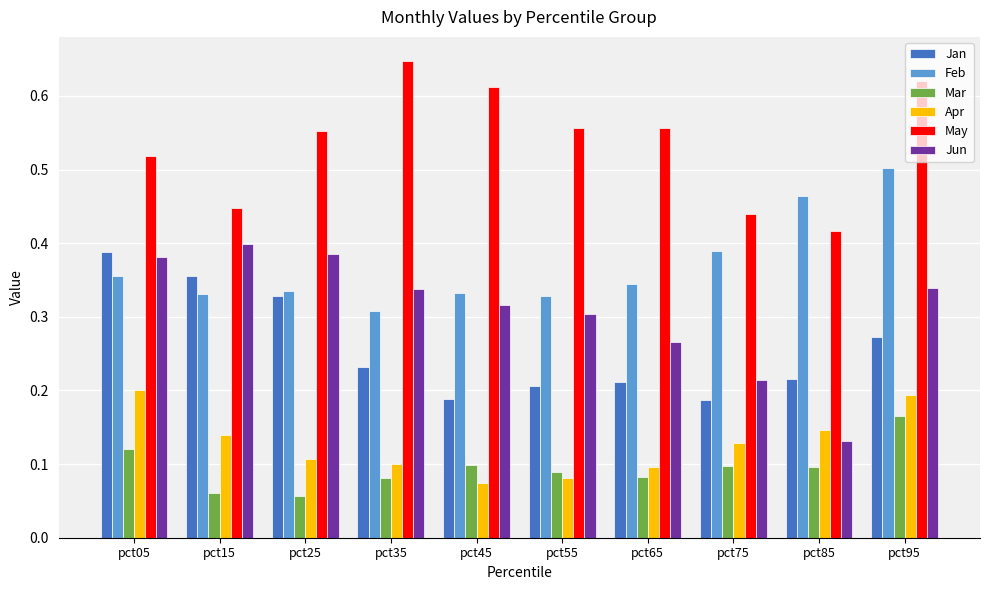

The May series shows 0.2 at pct25. True or false?

False